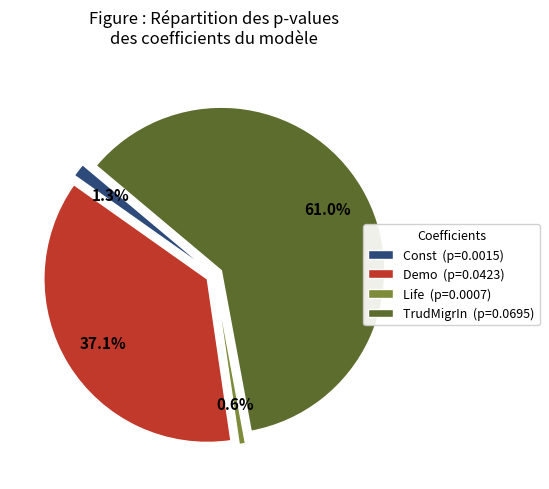

Combined, what portion of the pie is Demo and TrudMigrIn?

98.1%